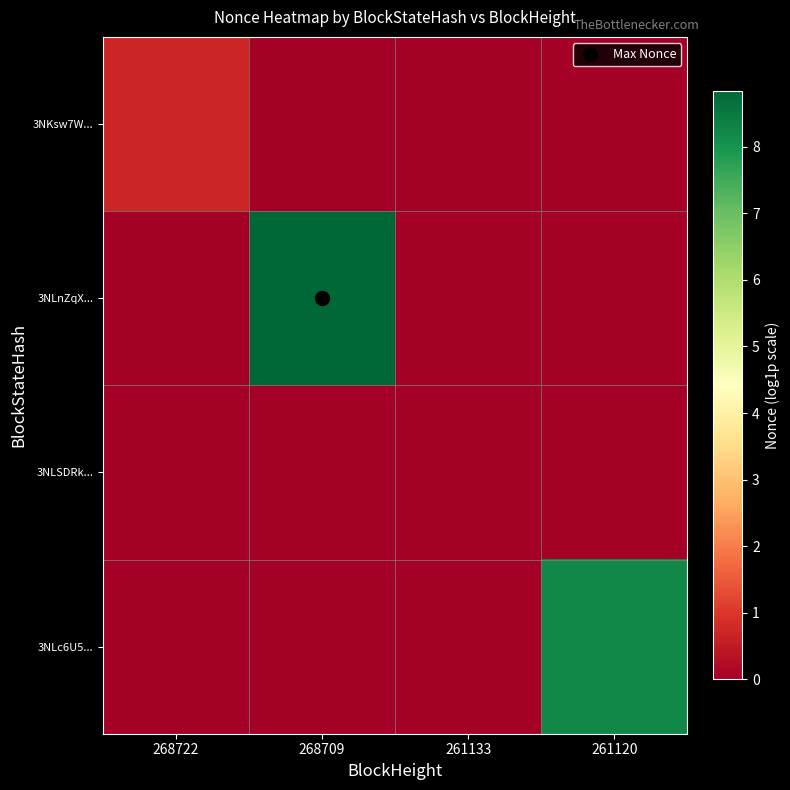

Which series has the largest total across all categories?

3NLnZqX...